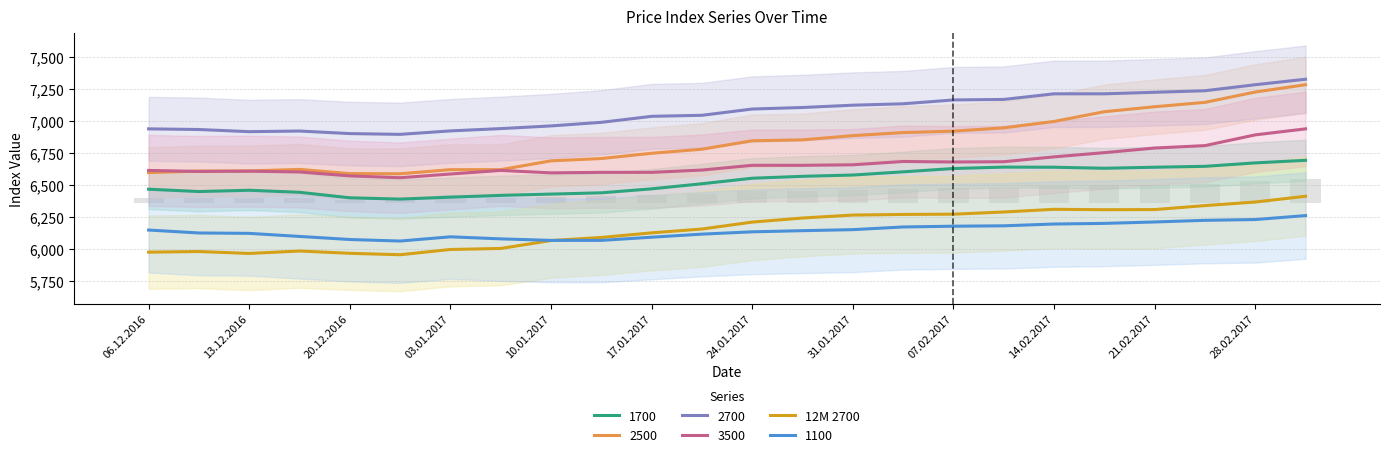

What is the value of the 19th bar from the left?

6307